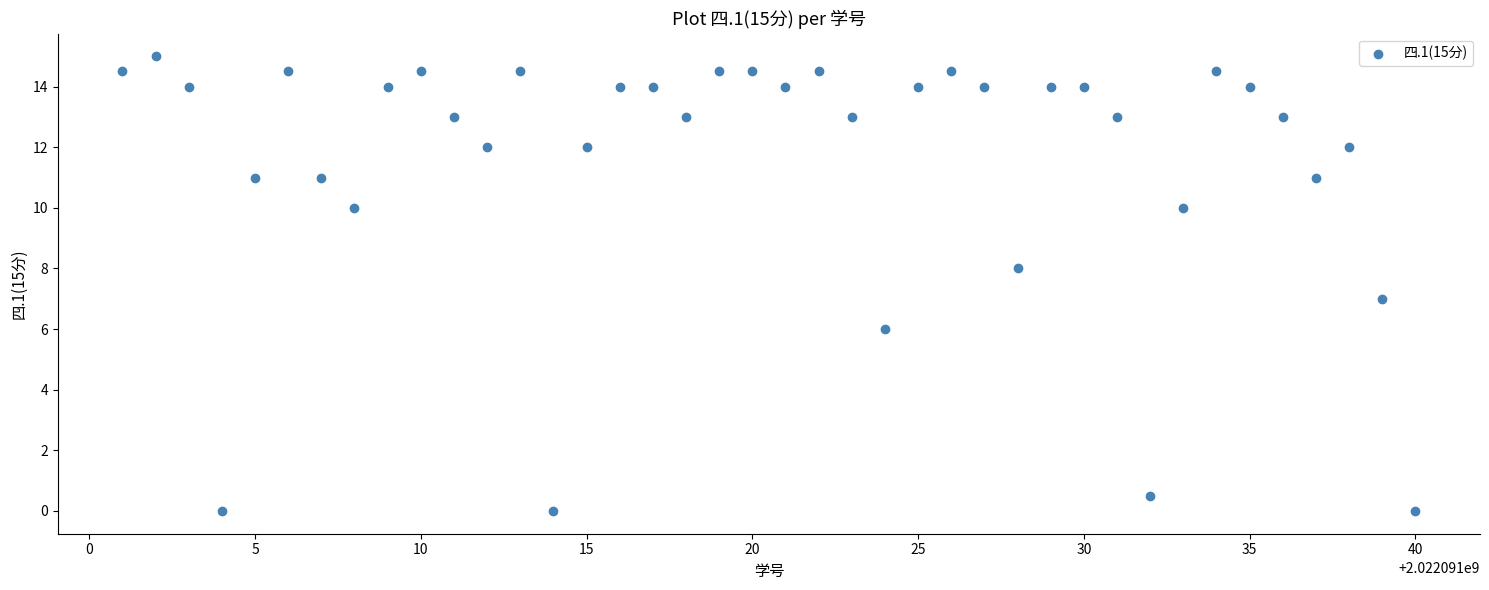

What is the range of X values (max minus min)?

39.0